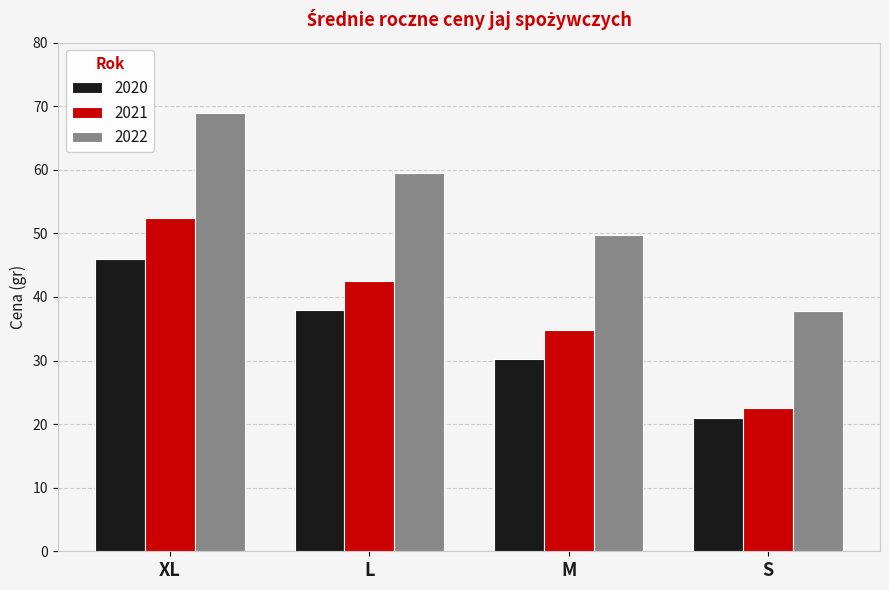

Which series has the largest range (max minus min)?

2022